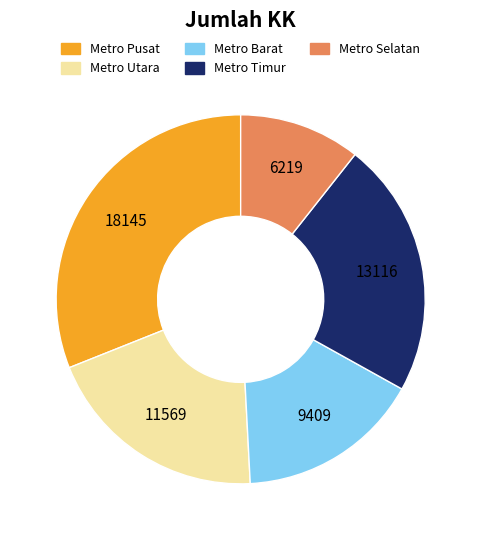

True or false: Metro Barat accounts for 27% of the total.

False